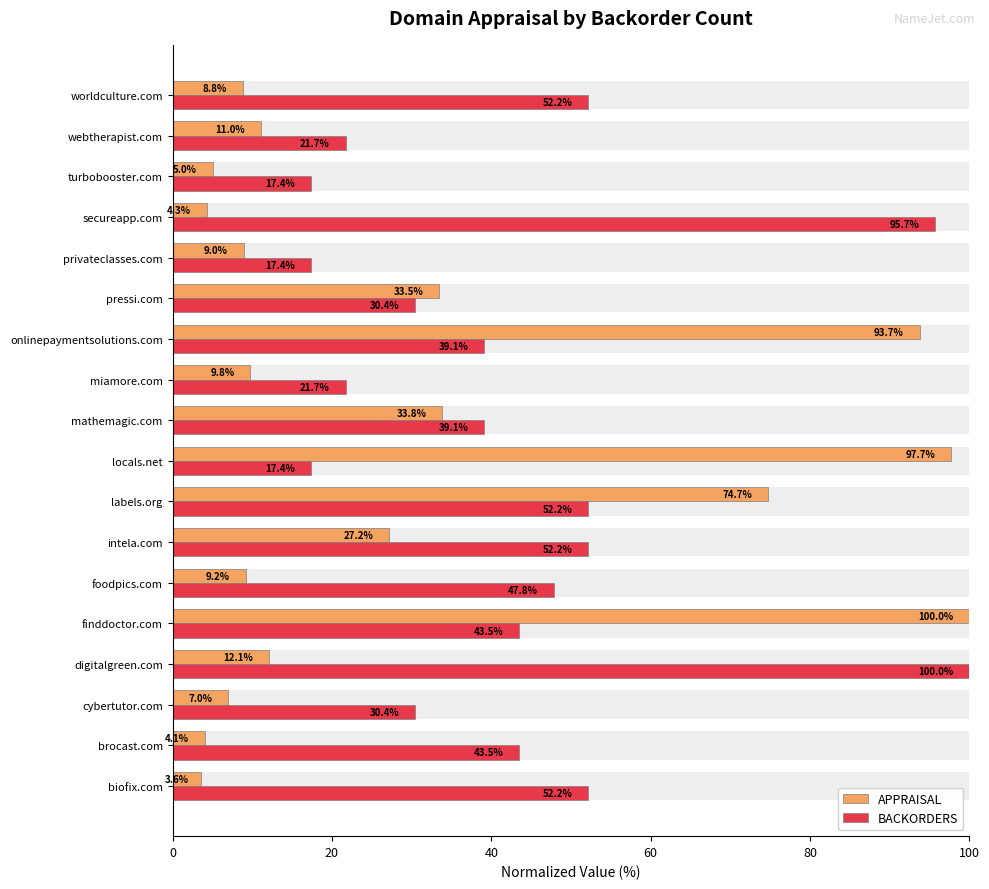

How many data points in BACKORDERS are above 43?

9